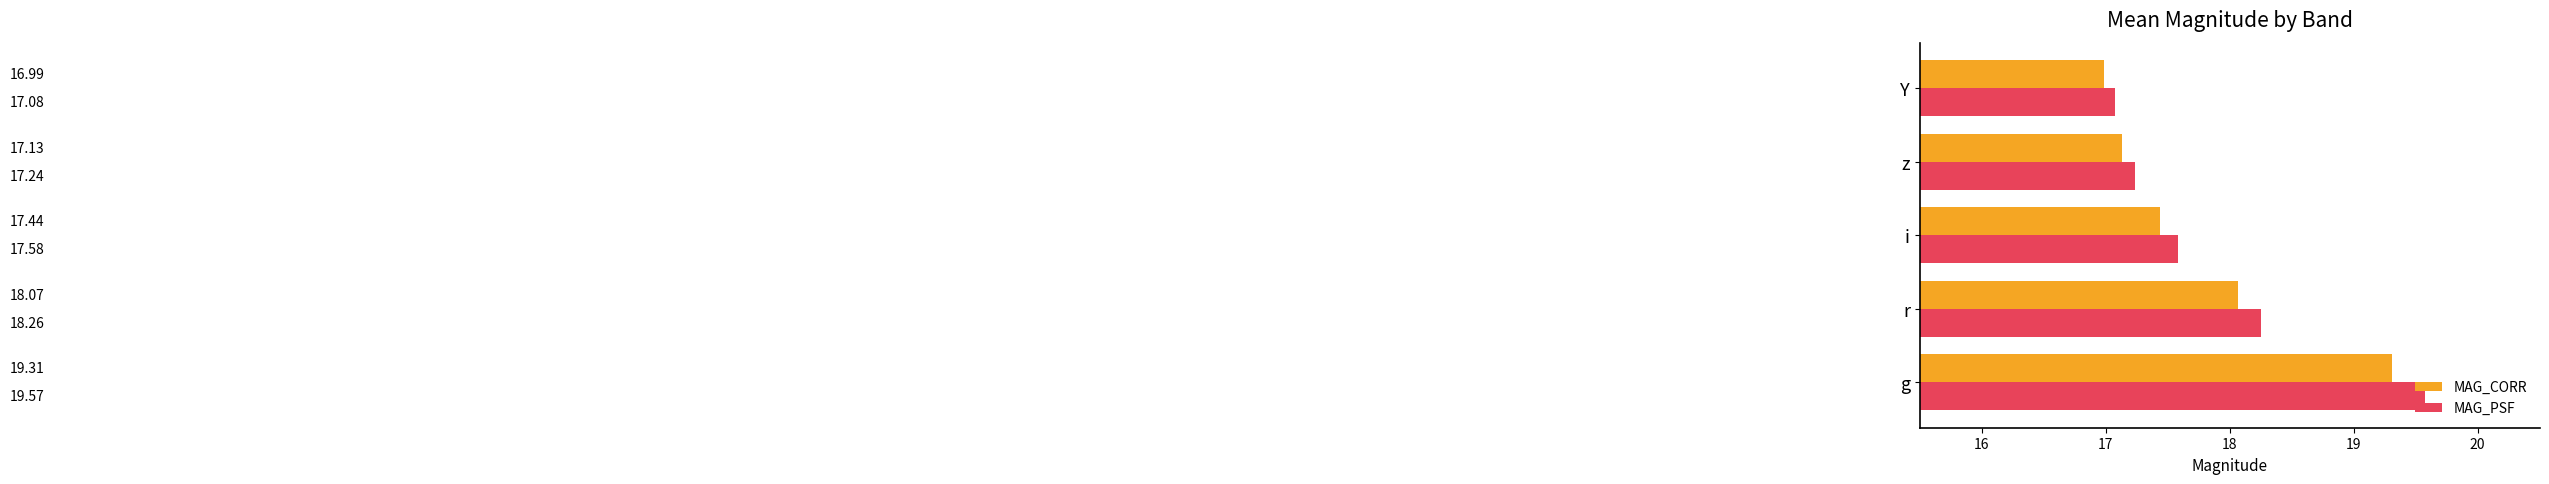

Where is MAG_CORR nearest to the value 18?

r